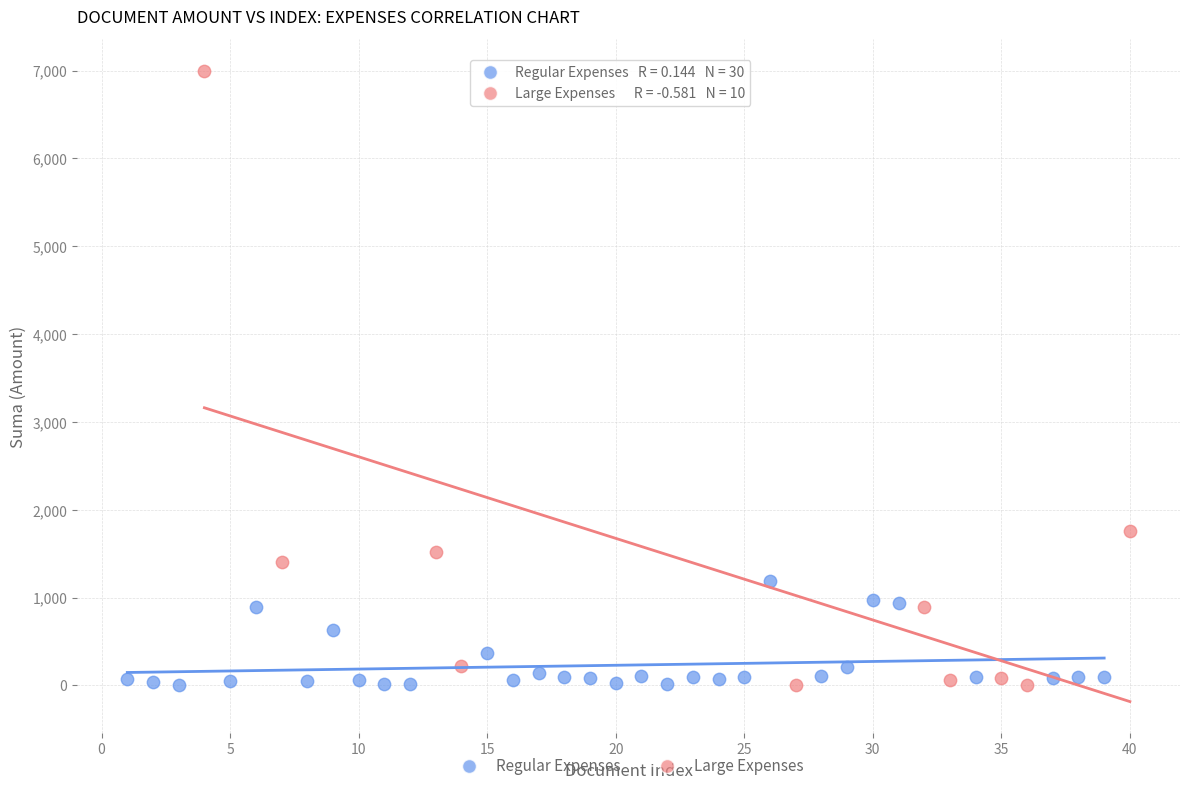

Which series reaches the maximum Y coordinate?

Large Expenses